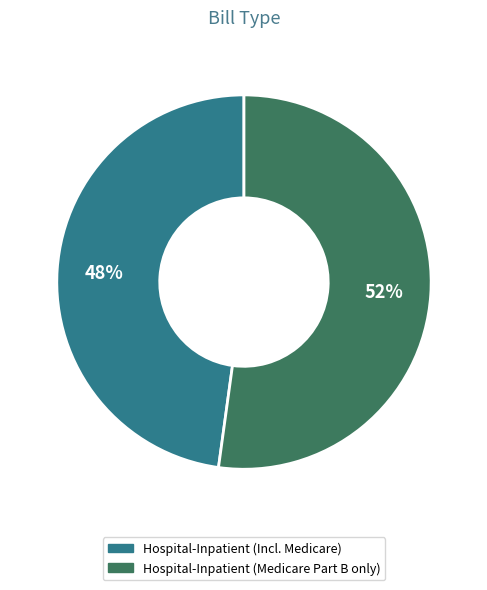

To the nearest percent, what is the average slice percentage?

50%